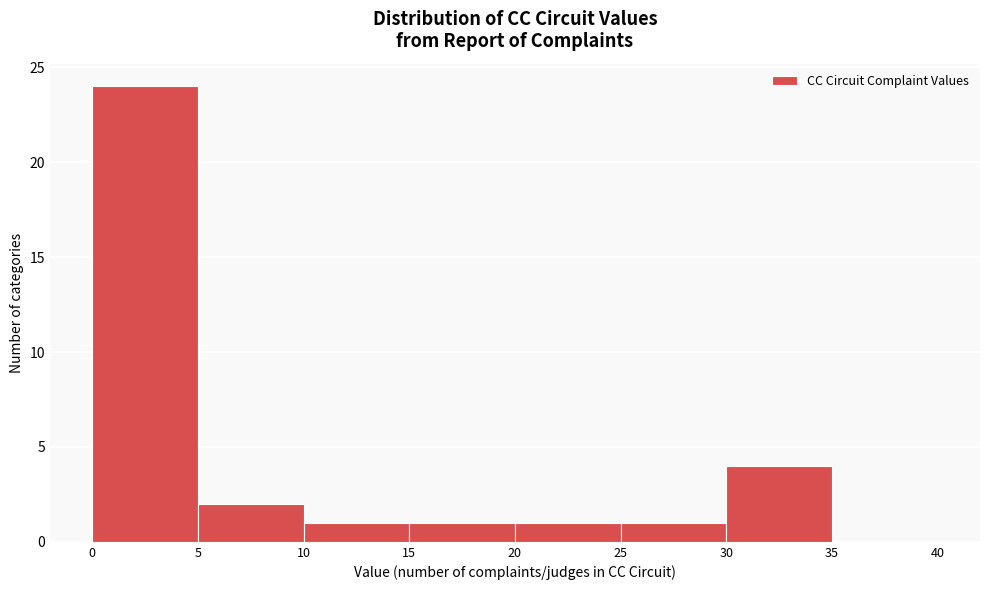

Reading left to right, transcribe this chart: for each bar, give the range it covers on the x-axis and its height. The values are not printed on the chart, so give them approximately, as read against the axis.

0 to 5: 24
5 to 10: 2
10 to 15: 1
15 to 20: 1
20 to 25: 1
25 to 30: 1
30 to 35: 4
35 to 40: 0